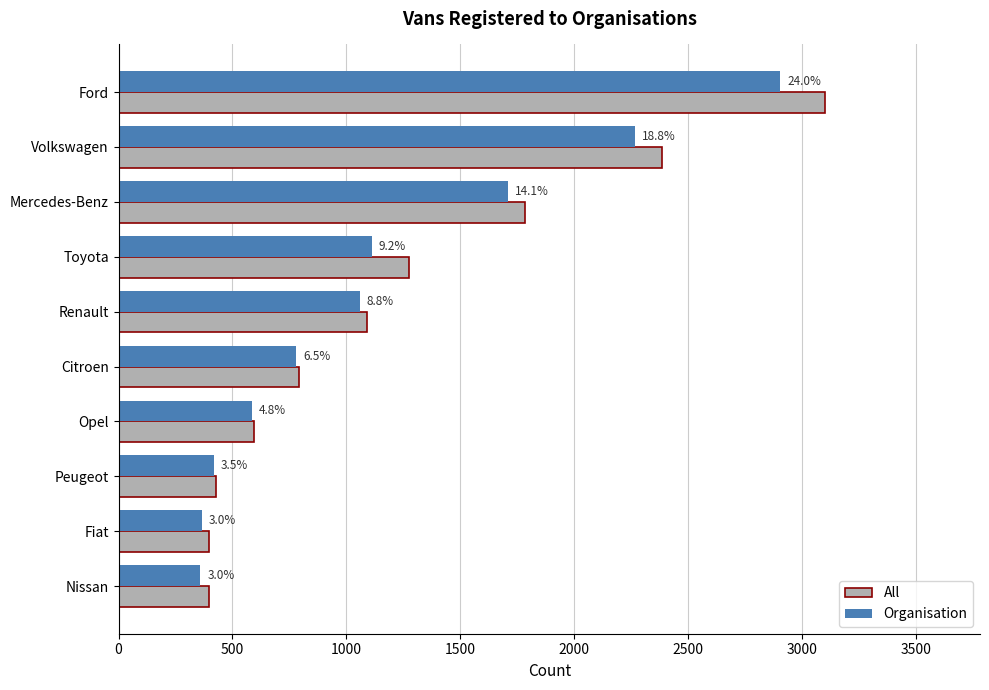

What are all the series names shown in the legend?

All, Organisation